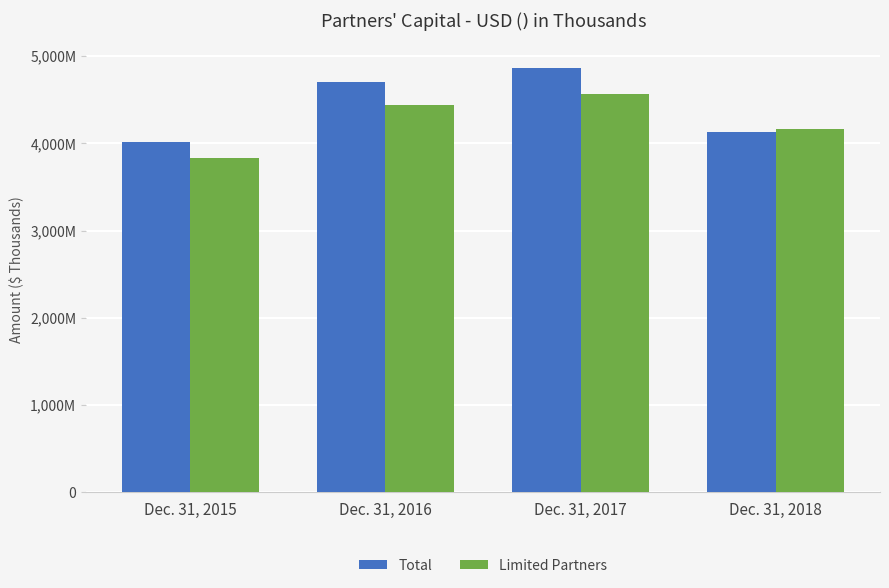

Which series has the largest total across all categories?

Total